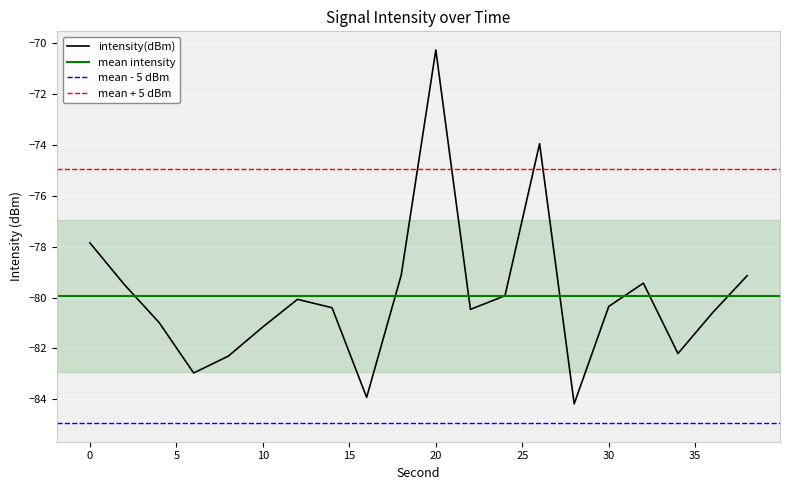

What value does the data have at 28?

-84.2